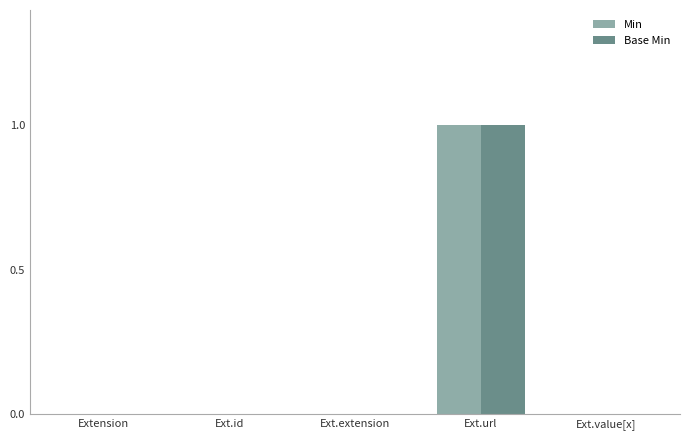

How many groups of bars are there?

5